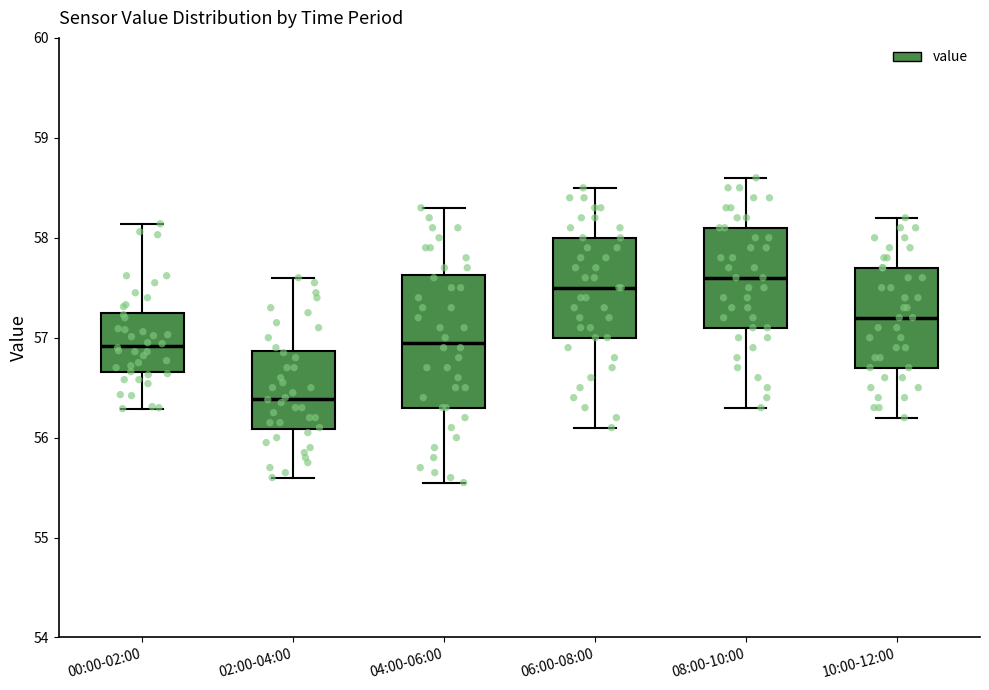

Which box is the tallest, from its lower edge to its upper edge?

04:00-06:00